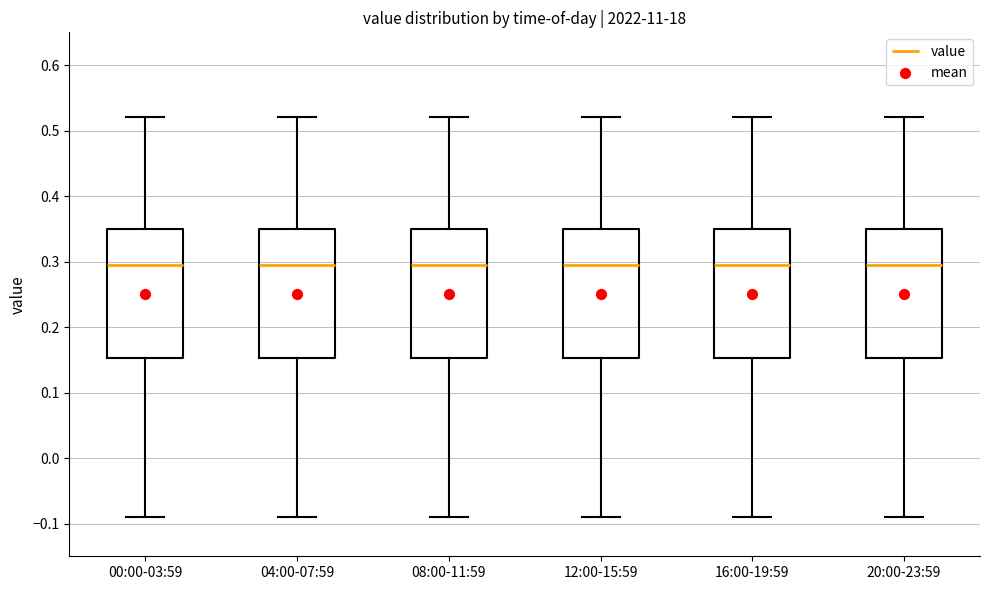

Reading left to right, read every box against the y-axis: the position of its median line, the range the box covers, and the ends of its whiskers. The values are not printed on the chart, so give them approximately, as read against the axis.

00:00-03:59: median 0.30, box 0.15 to 0.35, whiskers -0.09 to 0.52
04:00-07:59: median 0.30, box 0.15 to 0.35, whiskers -0.09 to 0.52
08:00-11:59: median 0.30, box 0.15 to 0.35, whiskers -0.09 to 0.52
12:00-15:59: median 0.30, box 0.15 to 0.35, whiskers -0.09 to 0.52
16:00-19:59: median 0.30, box 0.15 to 0.35, whiskers -0.09 to 0.52
20:00-23:59: median 0.30, box 0.15 to 0.35, whiskers -0.09 to 0.52